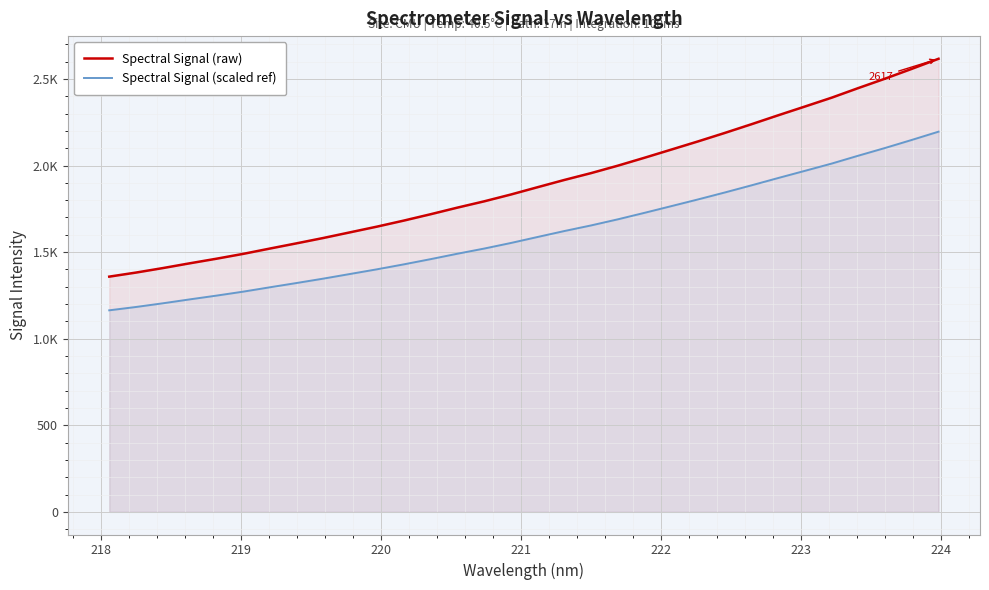

True or false: Spectral Signal (scaled ref) and Spectral Signal (raw) intersect in this chart.

False